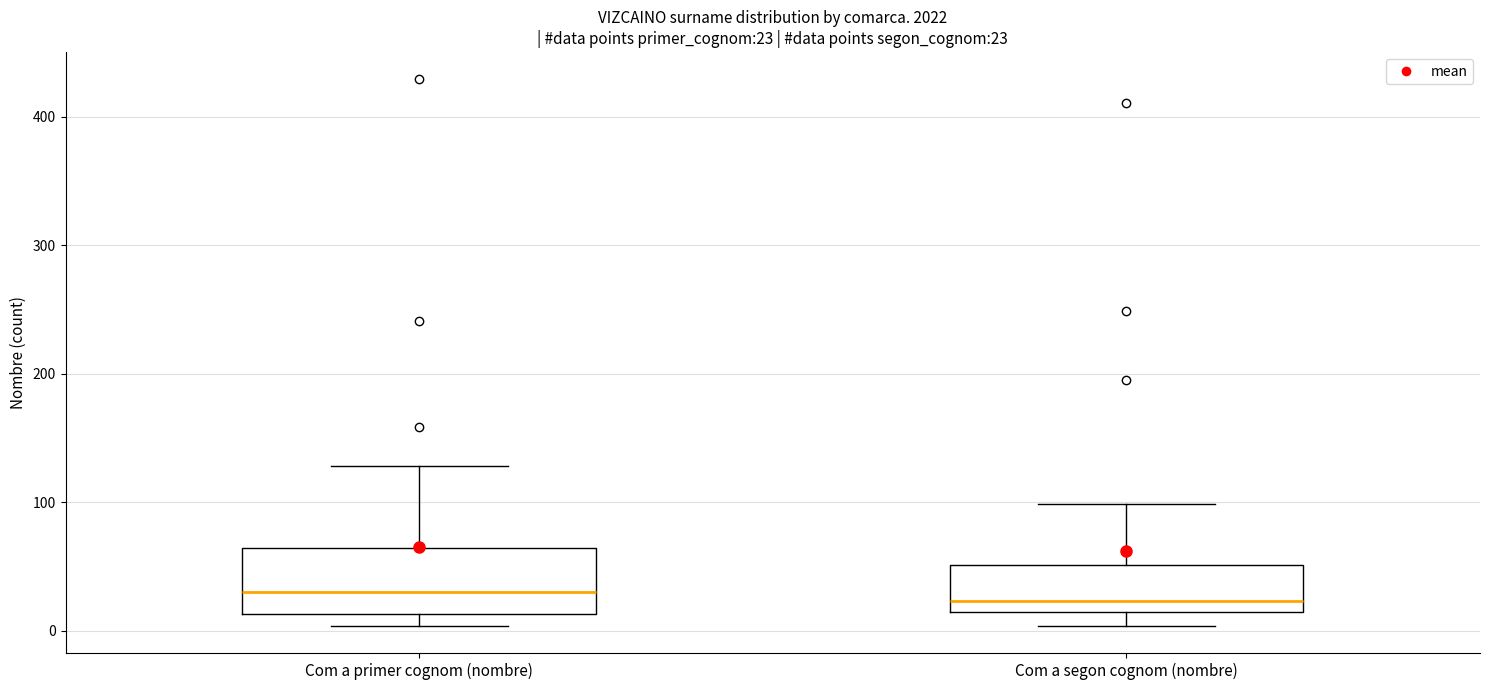

Comparing the boxes themselves (not the whiskers), which one is the tallest?

Com a primer cognom (nombre)